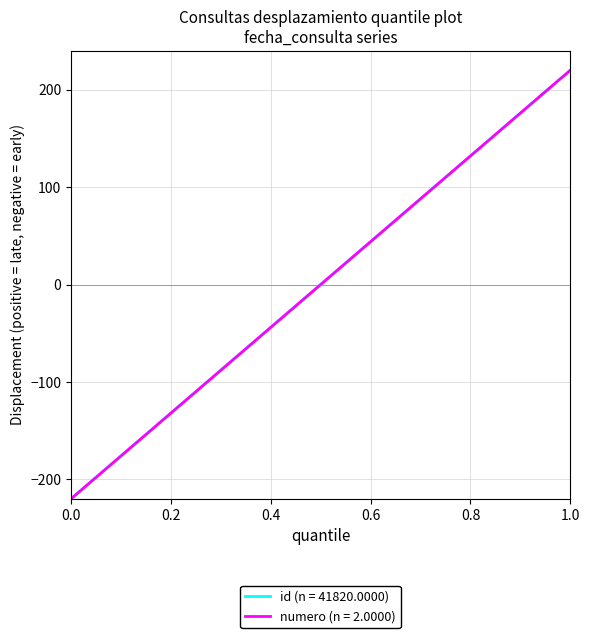

What is the minimum value shown in the chart?

-220.0